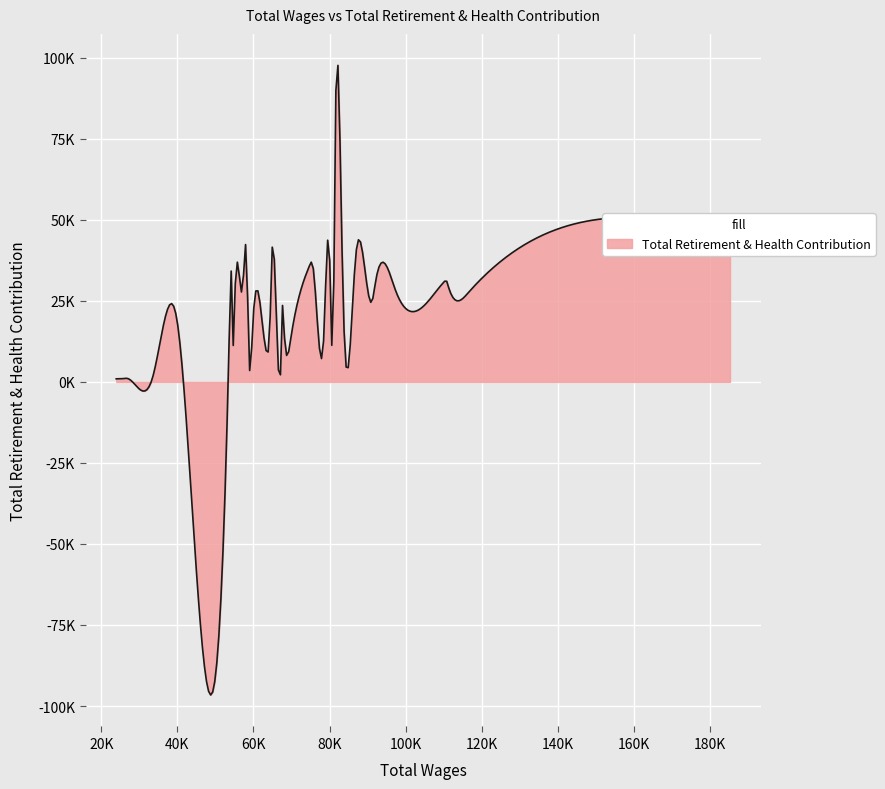

Is this an area chart (filled region under the line)?

Yes